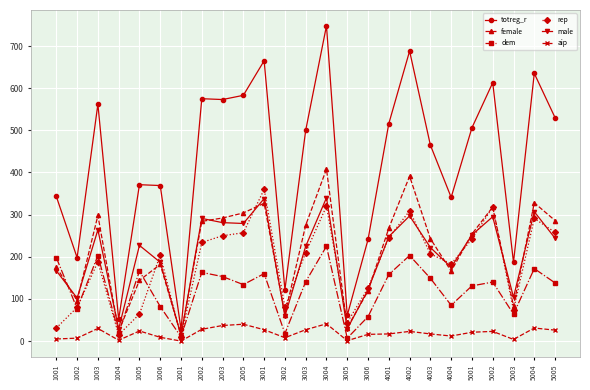

True or false: dem has more than 0 interior local peaks.

True